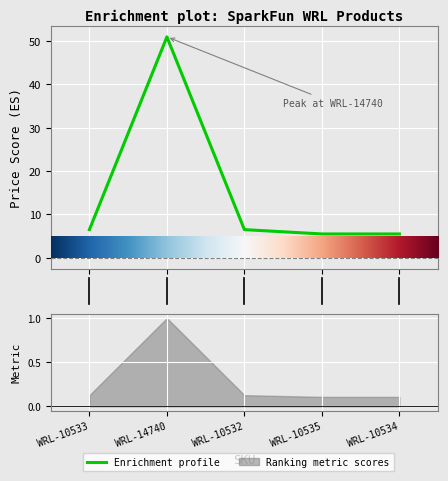

Reading left to right, extract all data points from this chart.

6.5	51.0	6.5	5.5	5.5